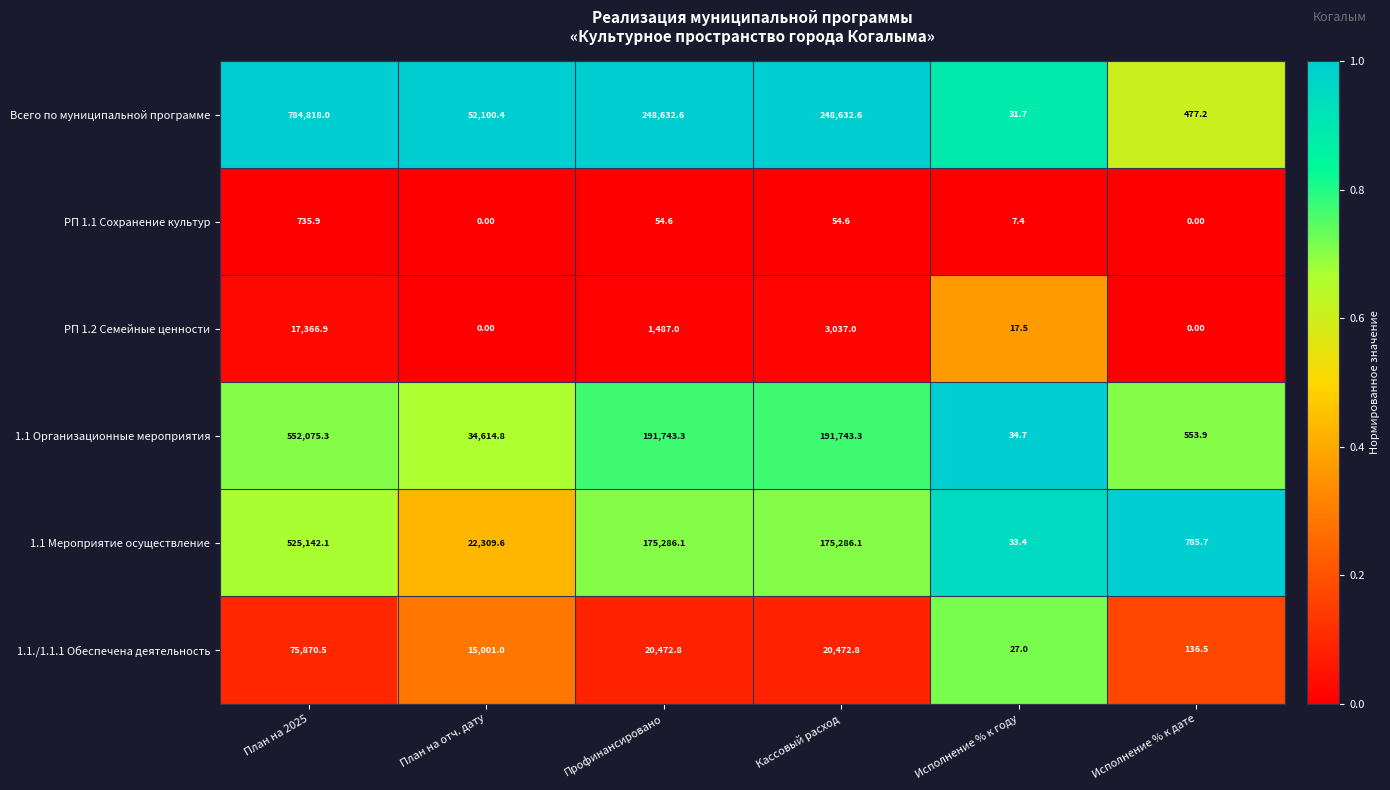

Between Профинансировано and Кассовый расход, which series saw the biggest shift?

РП 1.2 Семейные ценности